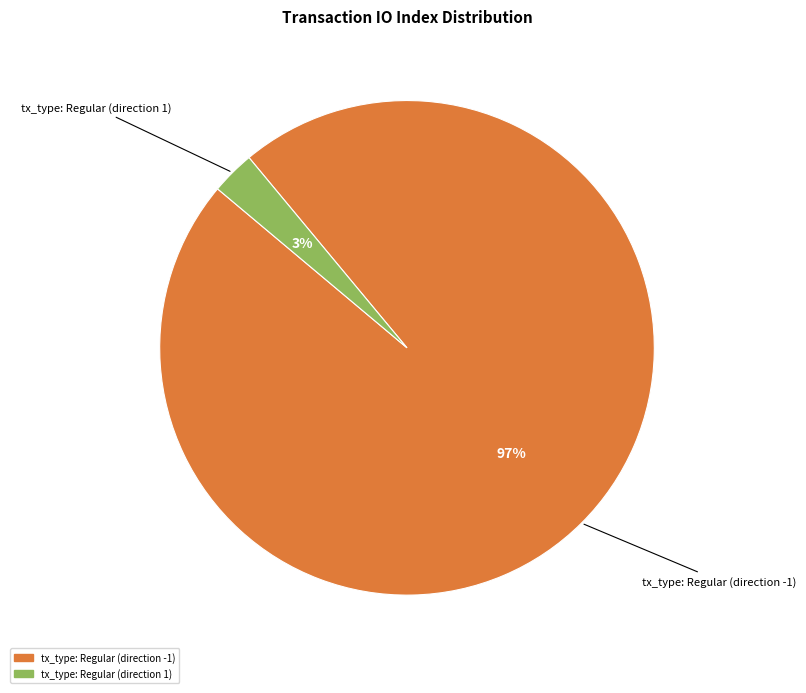

True or false: tx_type: Regular (direction -1) accounts for 97% of the total.

True